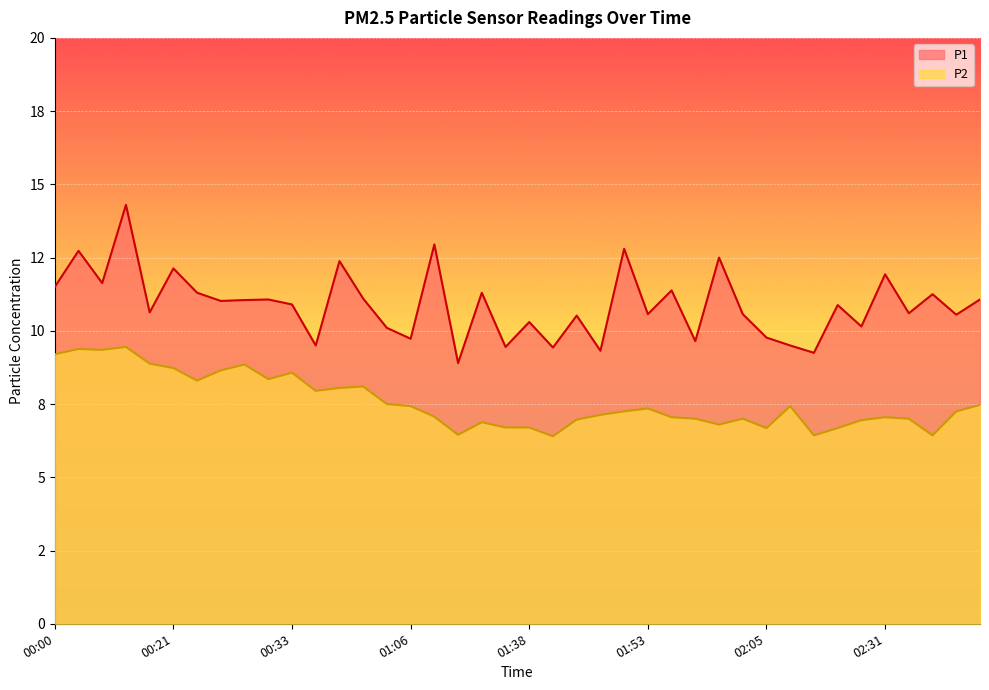

What is the difference between the second highest and minimum values in the P2 series?

3.0